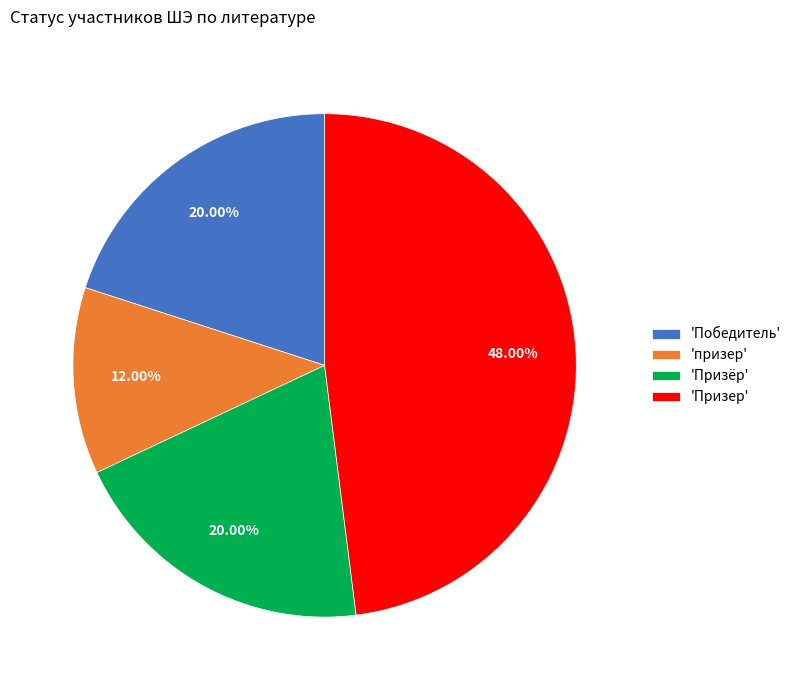

How many segments does this pie chart have?

4